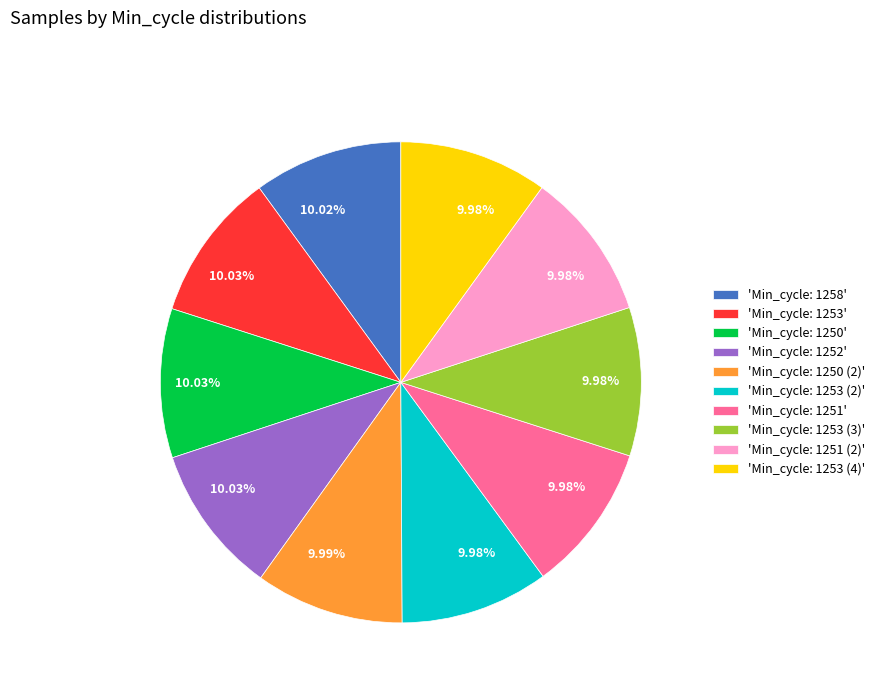

Approximately how many times larger is the value at 'Min_cycle: 1253' compared to 'Min_cycle: 1251'?

1.0